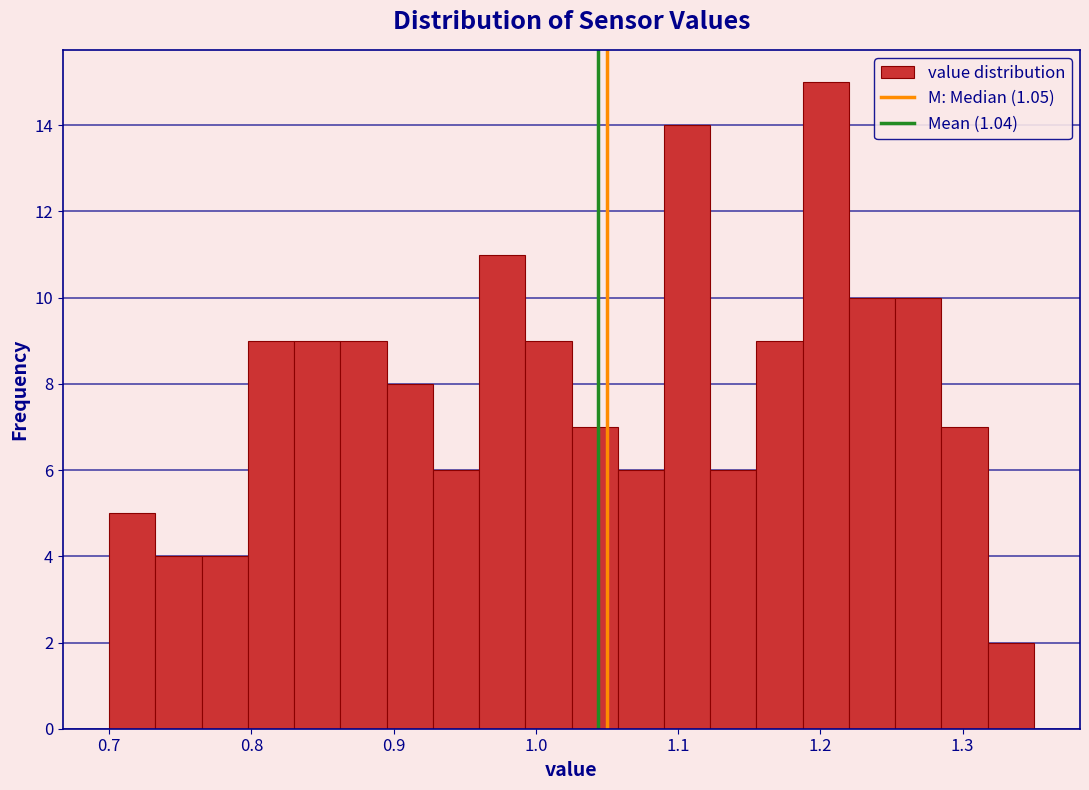

Around what value on the x-axis is the tallest bar? Give the approximate position of its centre, as read against the axis.

1.20